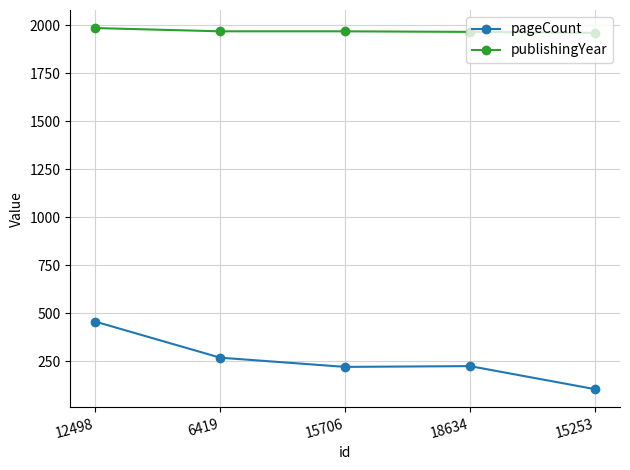

At how many categories does at least one series exceed 1723?

5